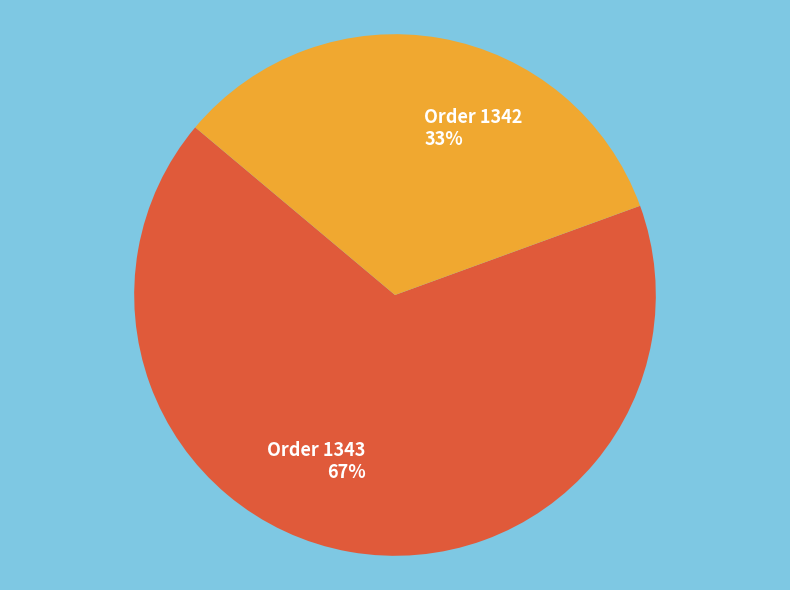

How many slices are in this pie chart?

2